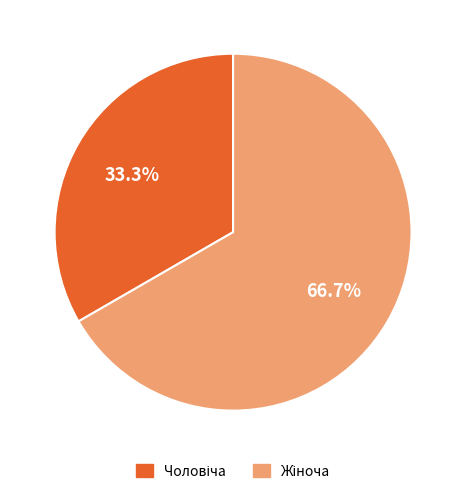

Is there any slice that represents more than half of the pie?

Yes